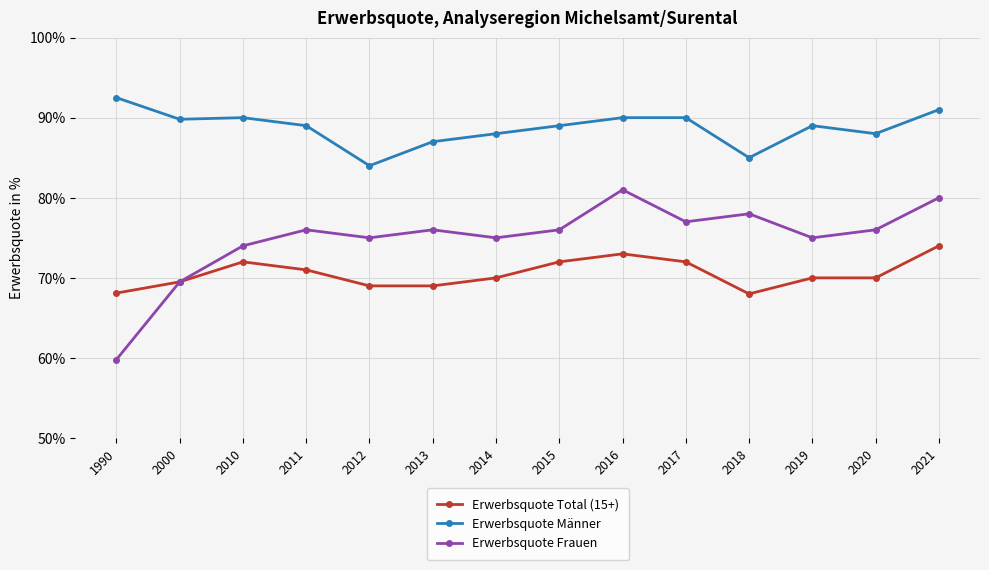

Is the value of Erwerbsquote Männer at 2021 greater than the value of Erwerbsquote Frauen at 2016?

Yes